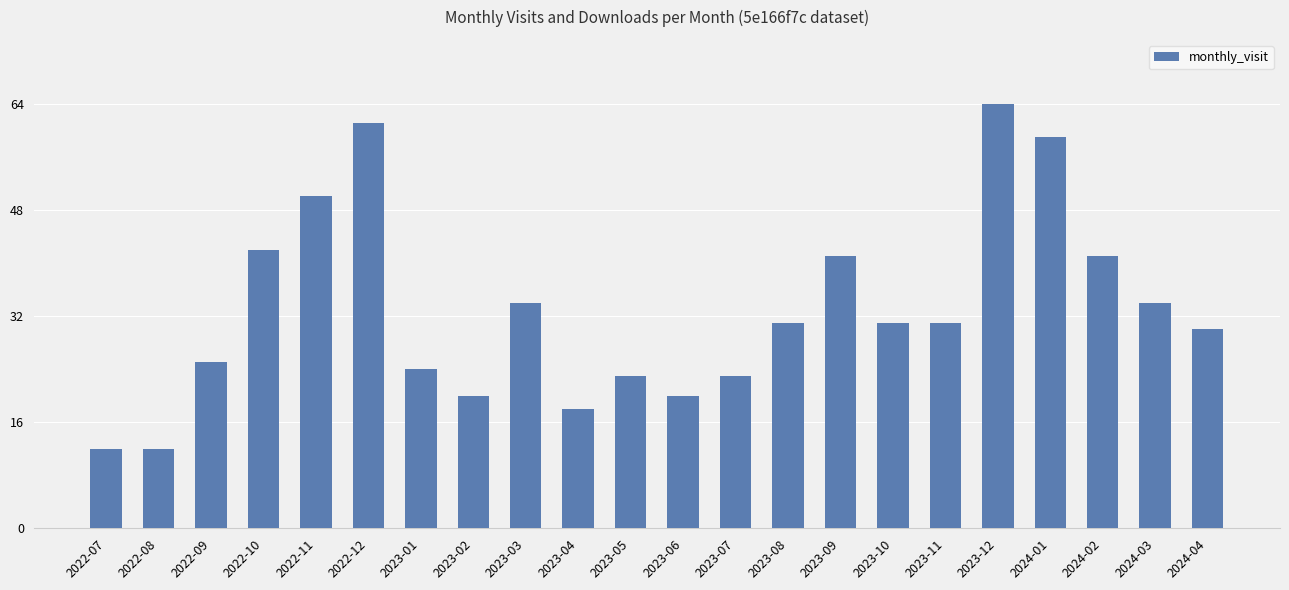

Reading left to right, extract all data points from this chart.

2022-07=12	2022-08=12	2022-09=25	2022-10=42	2022-11=50	2022-12=61	2023-01=24	2023-02=20	2023-03=34	2023-04=18	2023-05=23	2023-06=20	2023-07=23	2023-08=31	2023-09=41	2023-10=31	2023-11=31	2023-12=64	2024-01=59	2024-02=41	2024-03=34	2024-04=30